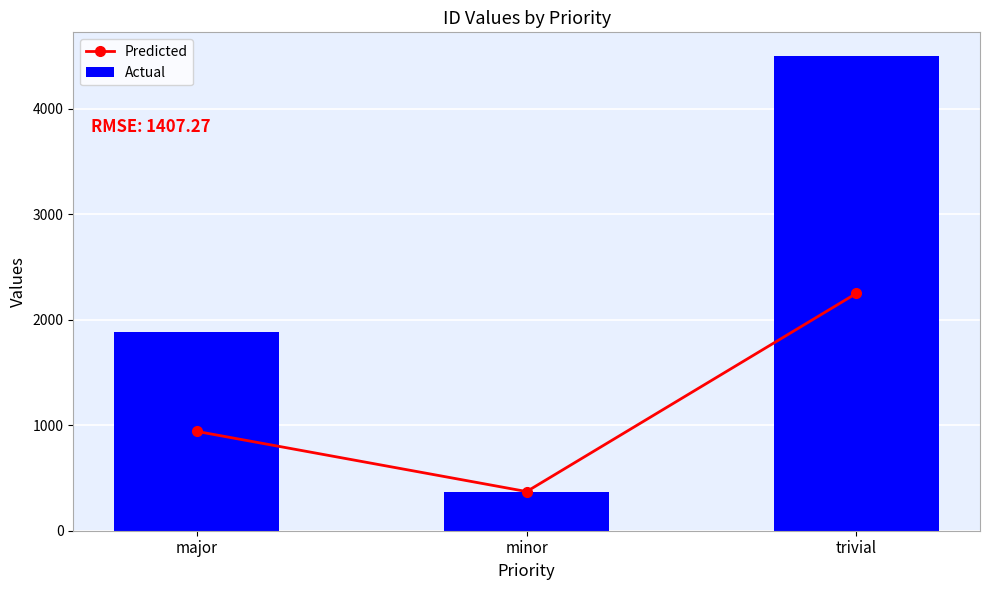

Rank the series by their maximum value, from highest to lowest.

Actual, Predicted